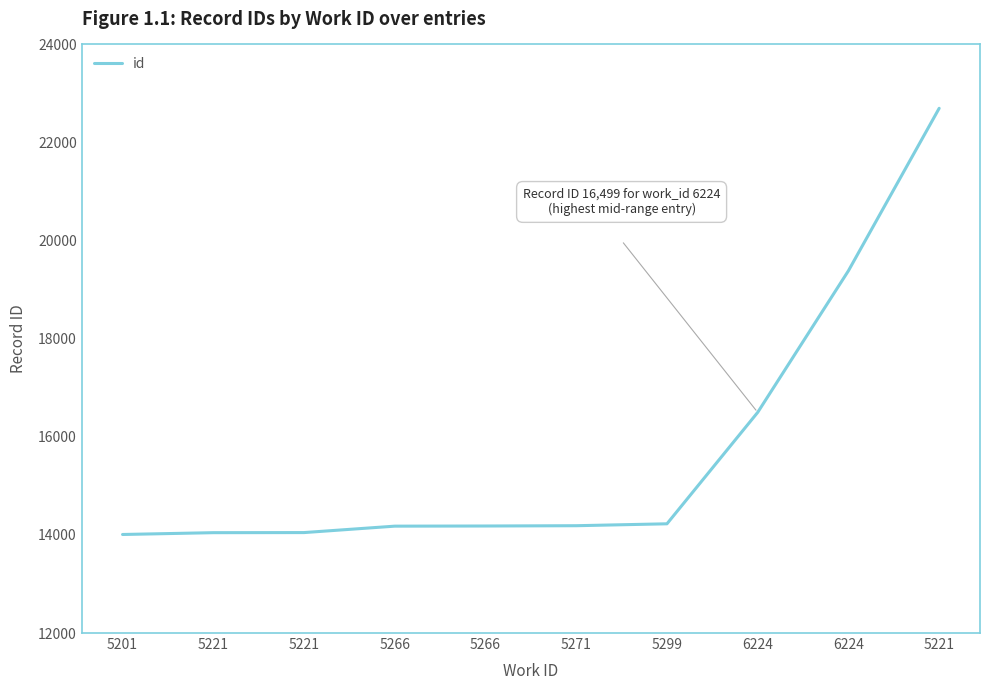

Count the number of data series in this chart.

1